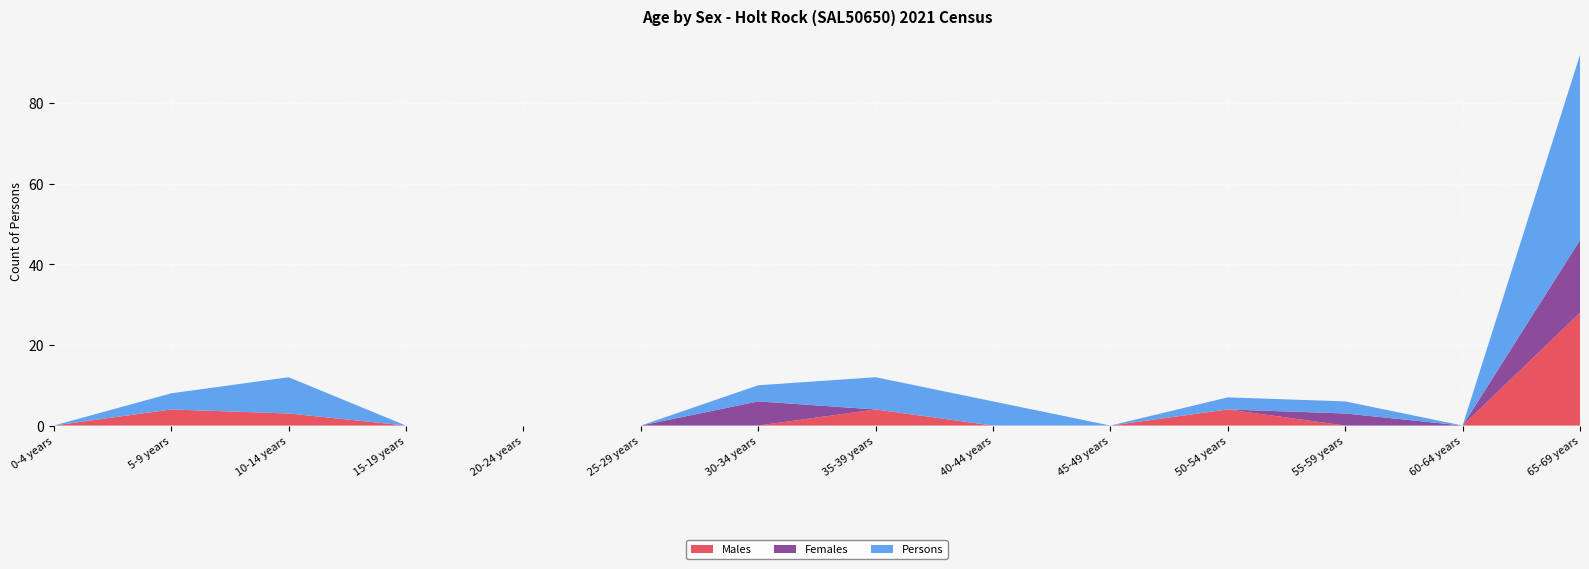

Reading left to right, extract all data points from this chart.

Males: 0-4 years=0	5-9 years=4	10-14 years=3	15-19 years=0	20-24 years=0	25-29 years=0	30-34 years=0	35-39 years=4	40-44 years=0	45-49 years=0	50-54 years=4	55-59 years=0	60-64 years=0	65-69 years=28
Females: 0-4 years=0	5-9 years=0	10-14 years=0	15-19 years=0	20-24 years=0	25-29 years=0	30-34 years=6	35-39 years=0	40-44 years=0	45-49 years=0	50-54 years=0	55-59 years=3	60-64 years=0	65-69 years=18
Persons: 0-4 years=0	5-9 years=4	10-14 years=9	15-19 years=0	20-24 years=0	25-29 years=0	30-34 years=4	35-39 years=8	40-44 years=6	45-49 years=0	50-54 years=3	55-59 years=3	60-64 years=0	65-69 years=46